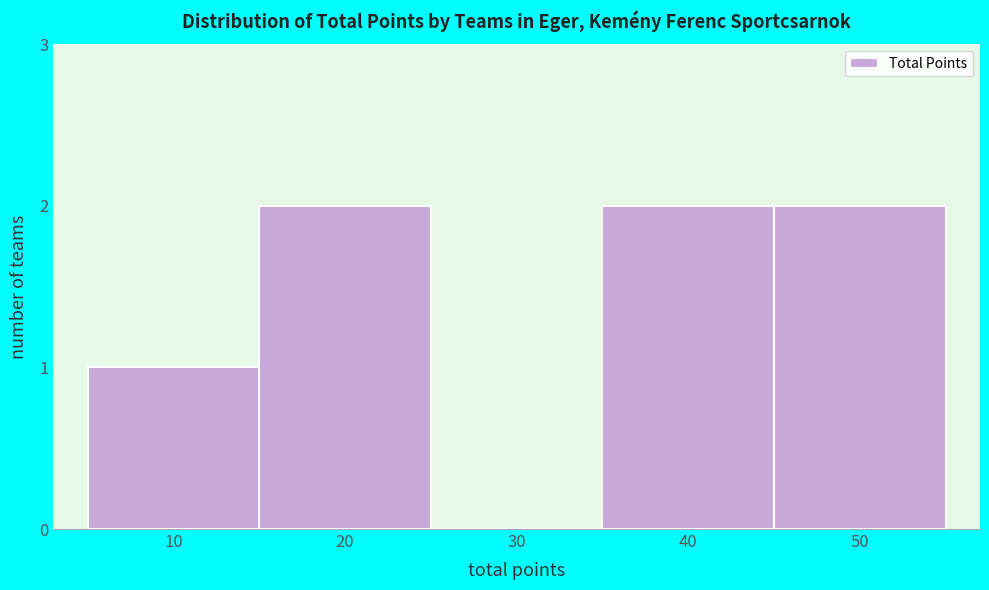

Reading left to right, list all the values displayed in this chart.

10=1	20=2	30=0	40=2	50=2